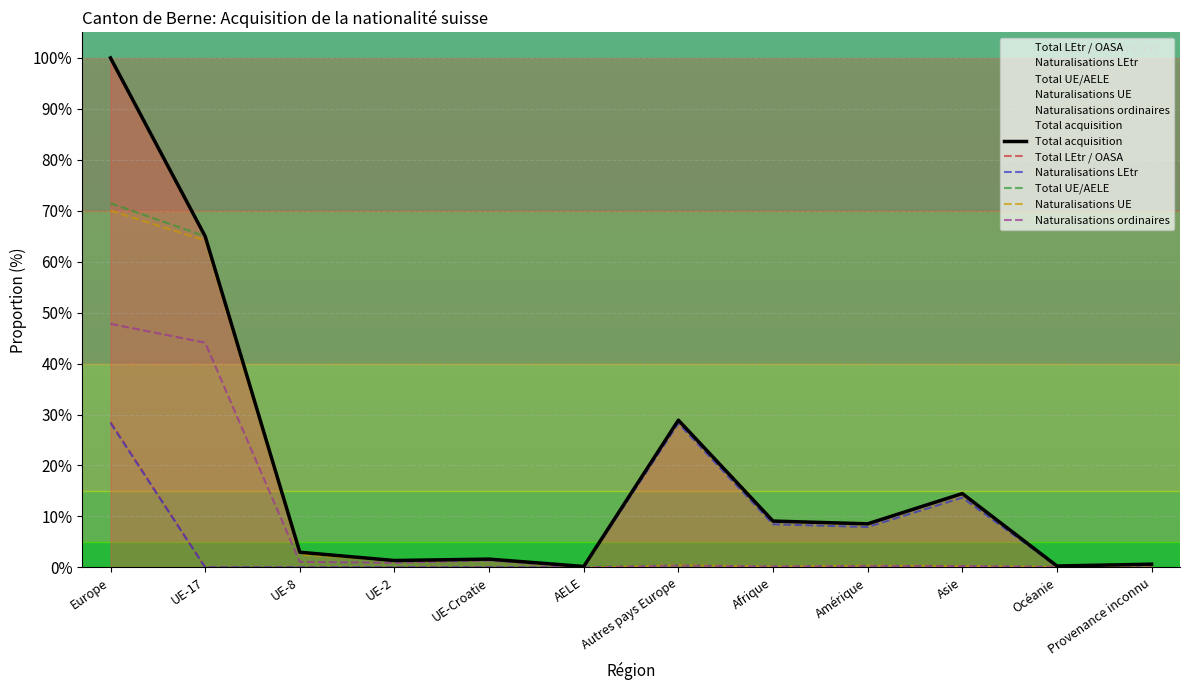

Is it true that Naturalisations LEtr equals 11.1 at Amérique?

False